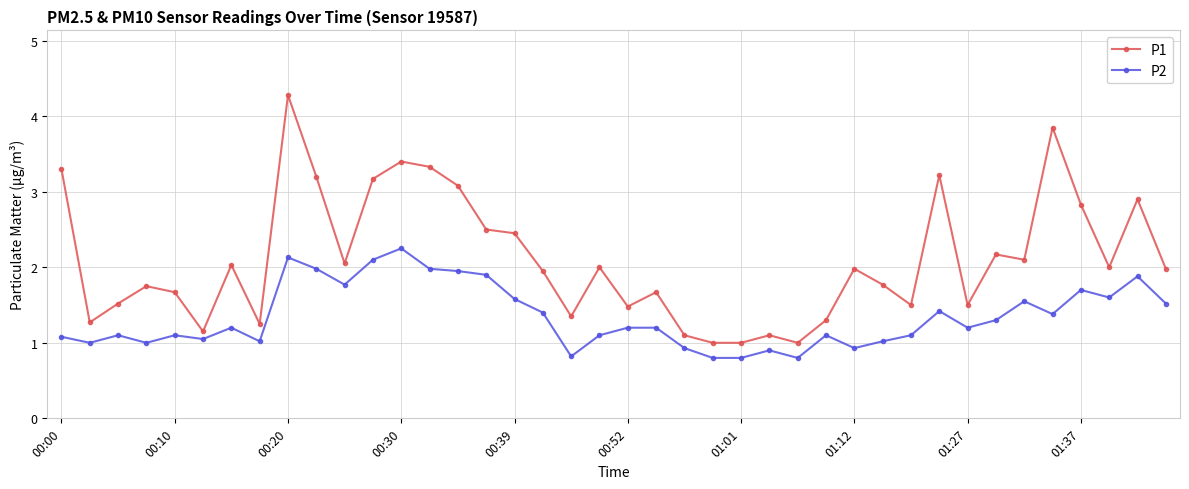

What is the value of the P2 point at the 11th from the left?

1.8